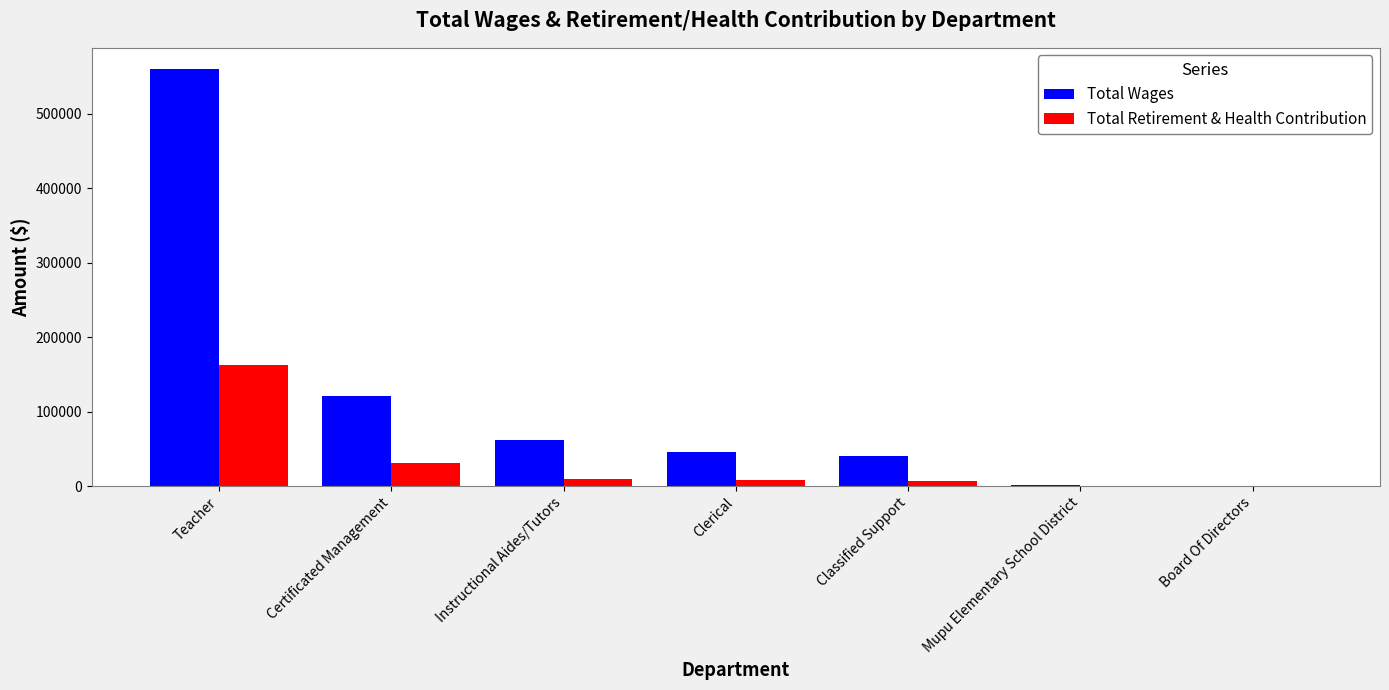

True or false: Total Wages has a value of 313809 at Board Of Directors.

False